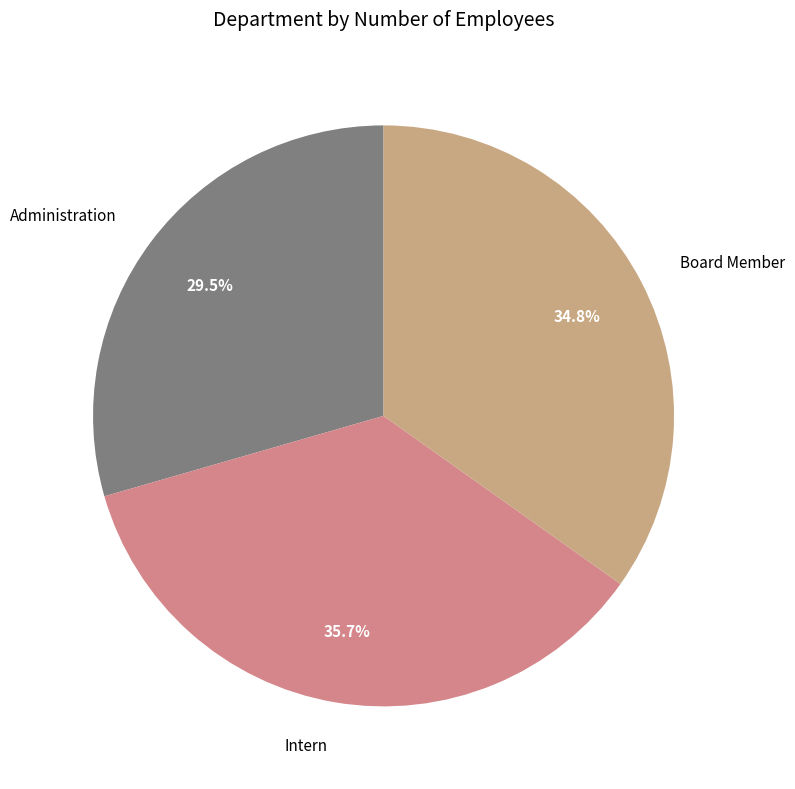

What percentage is NOT represented by Intern?

64.3%